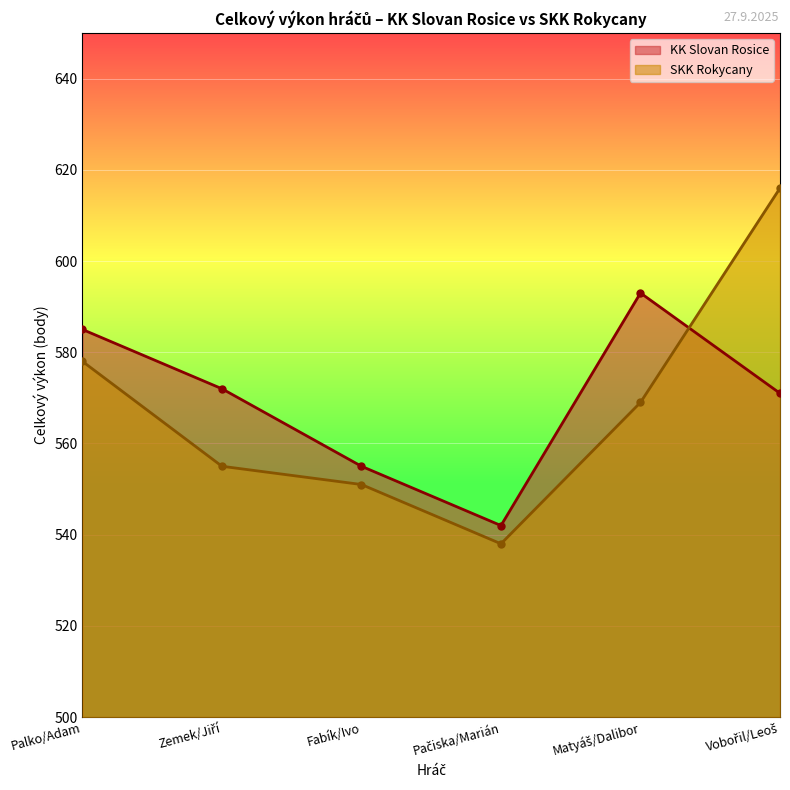

Which series has the widest spread of values?

SKK Rokycany